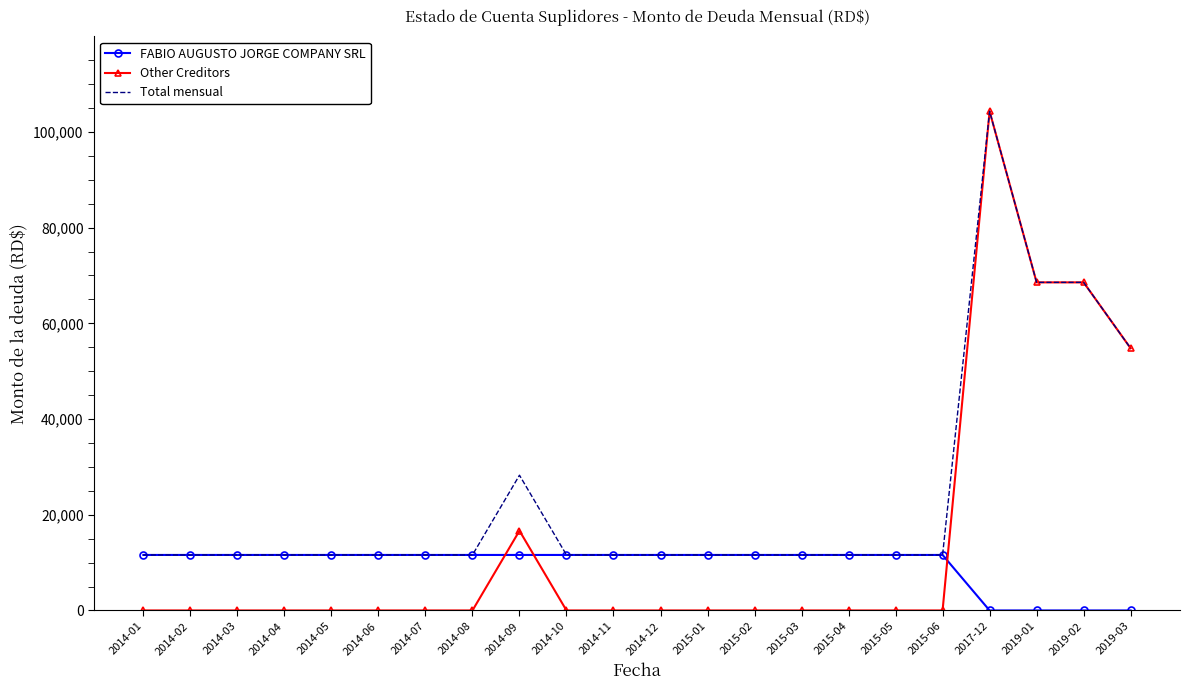

Count the number of categories in the chart.

22